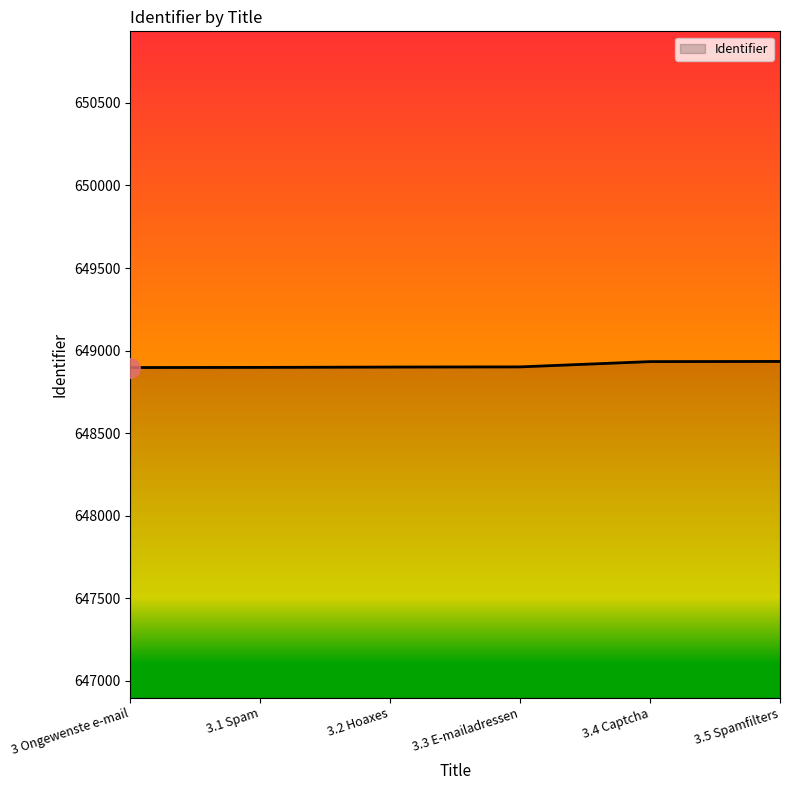

True or false: the data has more than 2 interior local peaks.

False